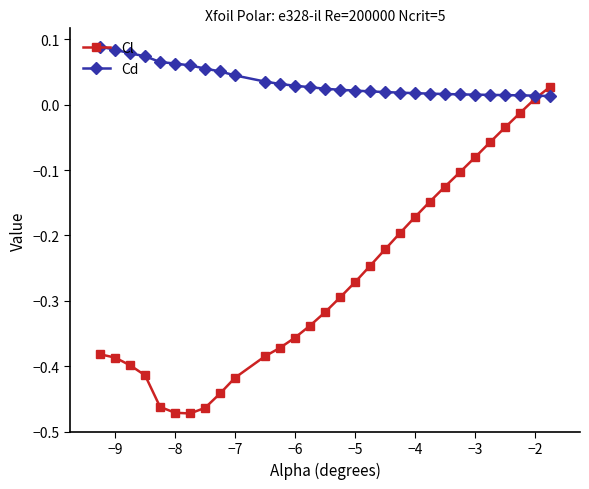

List the series in order of their peak value, highest first.

Cd, Cl